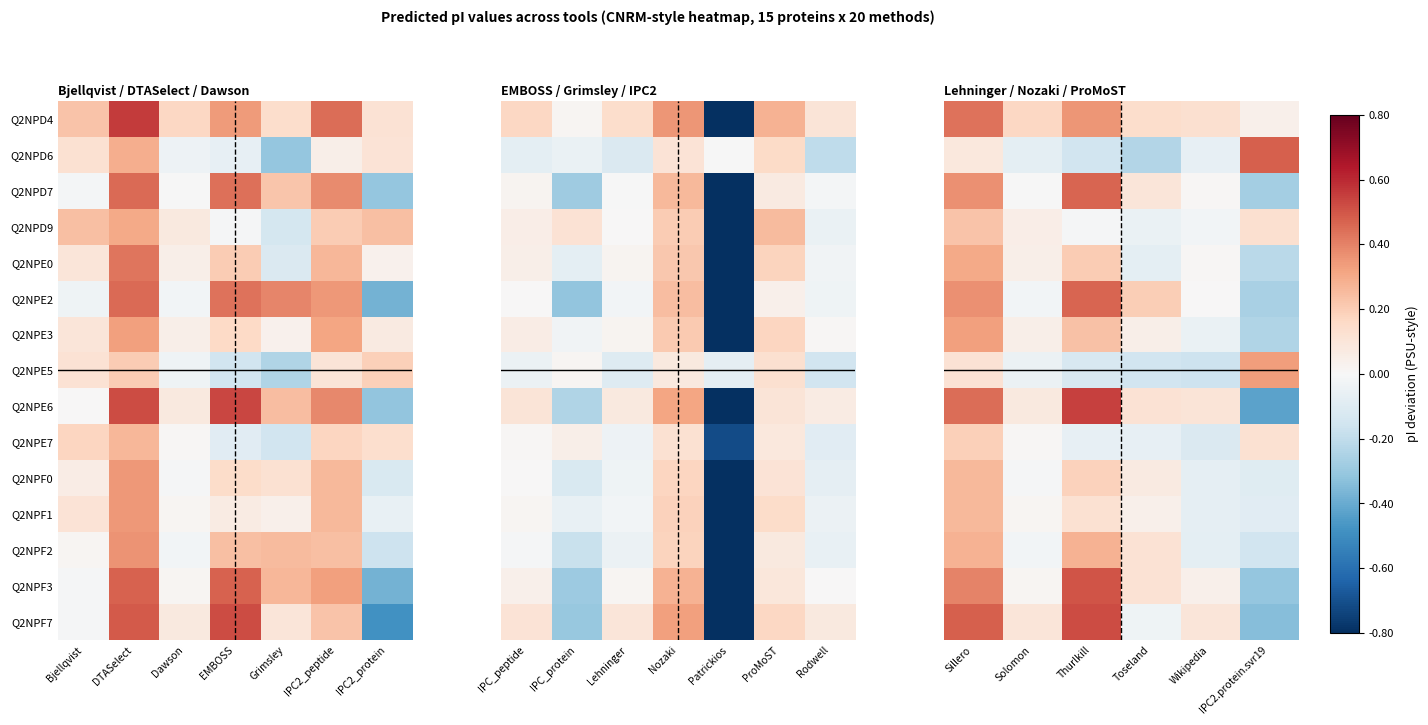

Rank the series at Sillero from highest to lowest value.

Q2NPF7, Q2NPE6, Q2NPD4, Q2NPF3, Q2NPE2, Q2NPD7, Q2NPE3, Q2NPE0, Q2NPF2, Q2NPF0, Q2NPF1, Q2NPD9, Q2NPE7, Q2NPE5, Q2NPD6